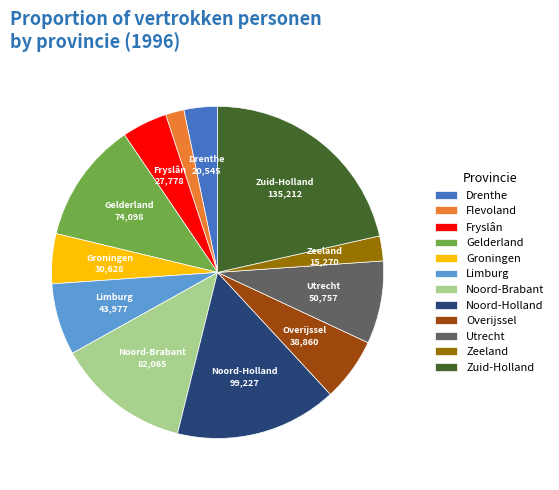

Is there a majority slice in this chart?

No